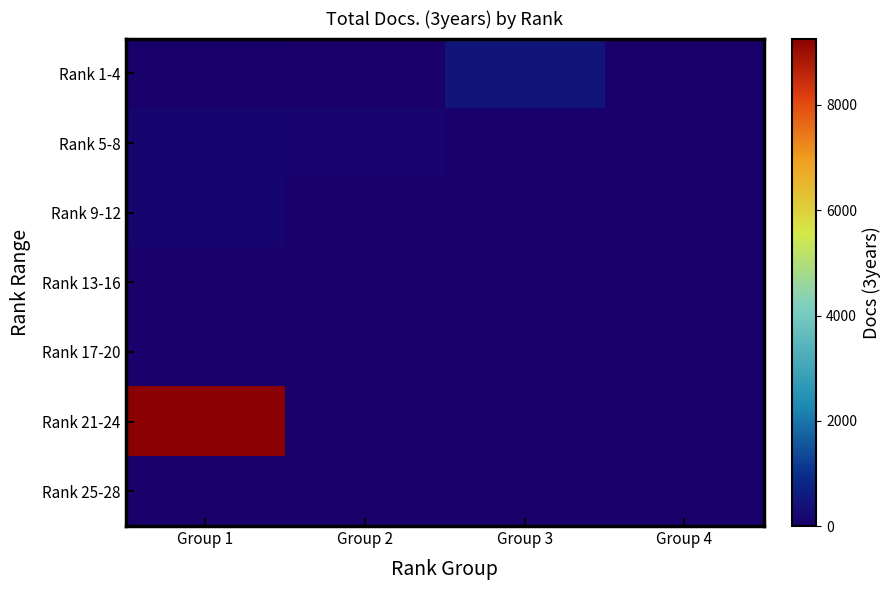

Which category has the lowest value across all series?

Group 2